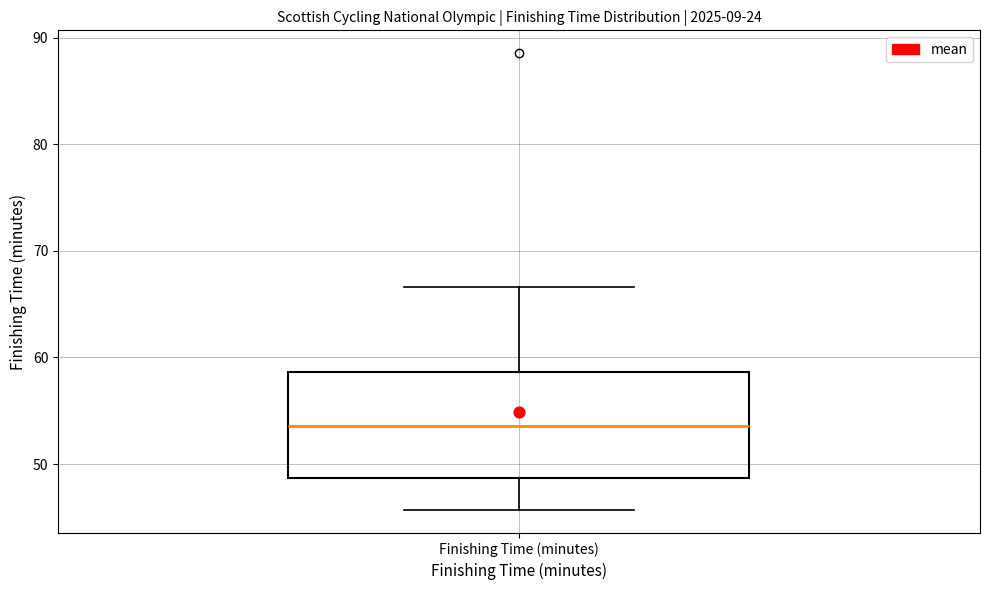

Where is the upper edge of the box for Finishing Time (minutes) on the y-axis? The values are not printed on the chart, so give them approximately, as read against the axis.

59